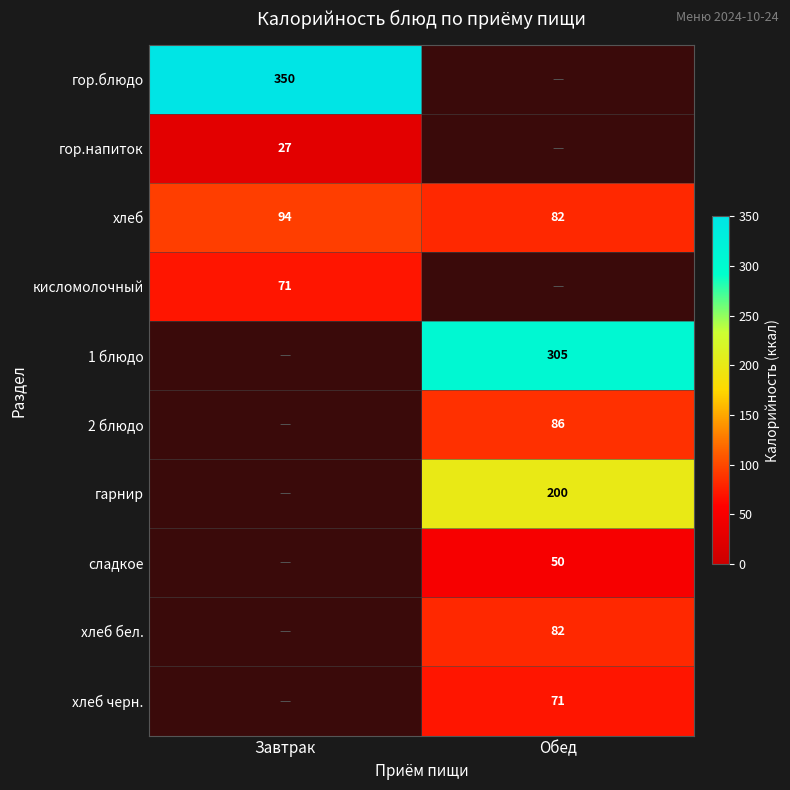

Which label corresponds to the smallest value in the chart?

Завтрак